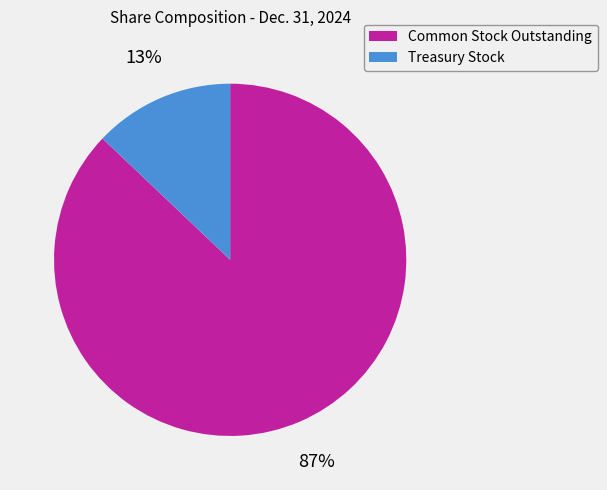

To the nearest percent, what percentage of the pie is Treasury Stock?

13%